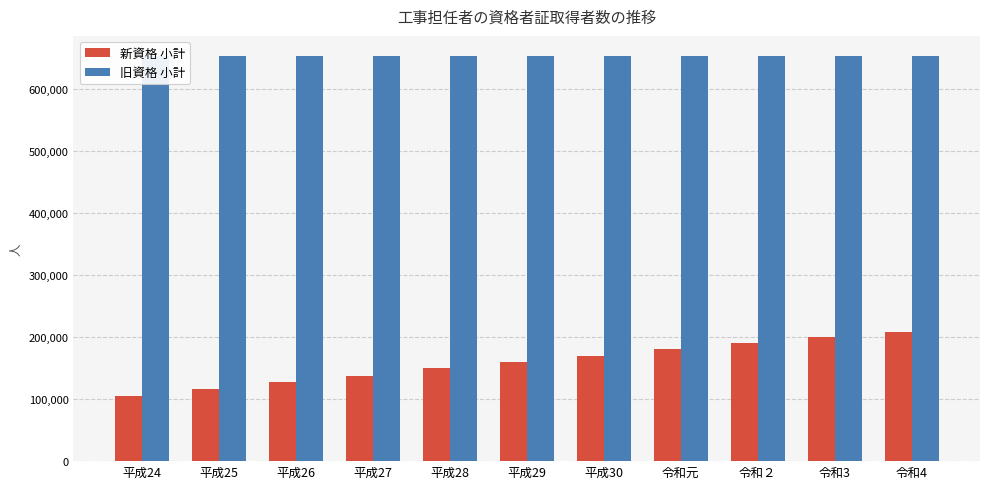

What is the difference between the maximum and minimum values in the 新資格 小計 series?

103404